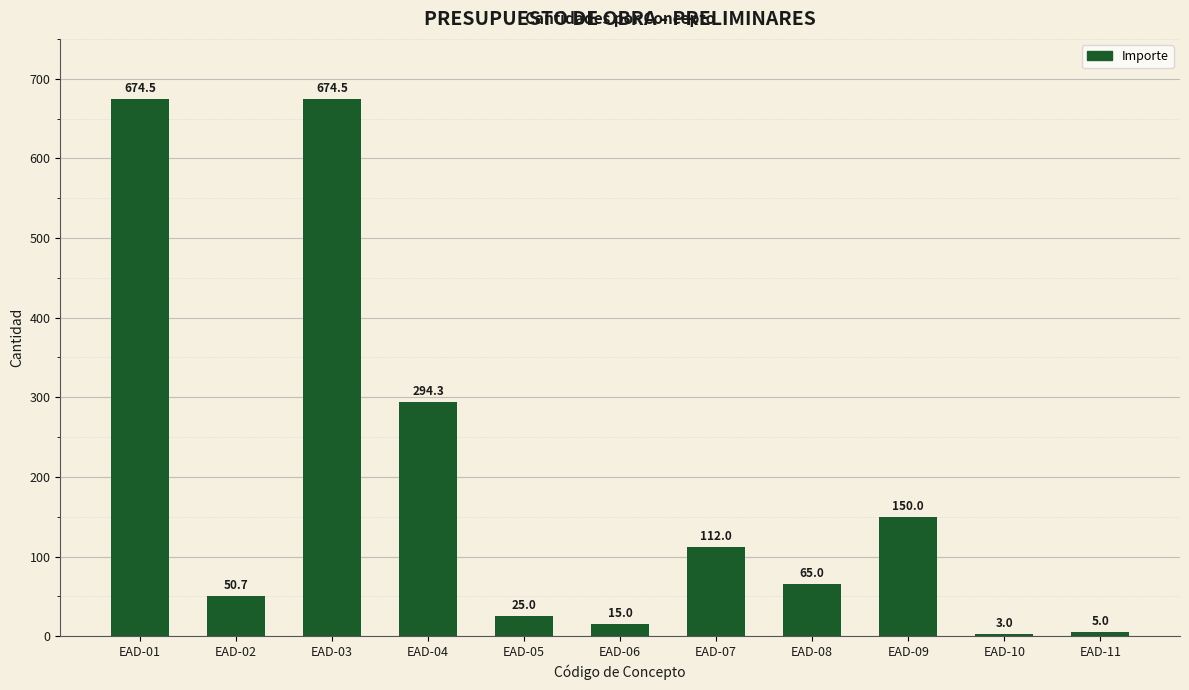

True or false: the data shows 271.2 at EAD-03.

False